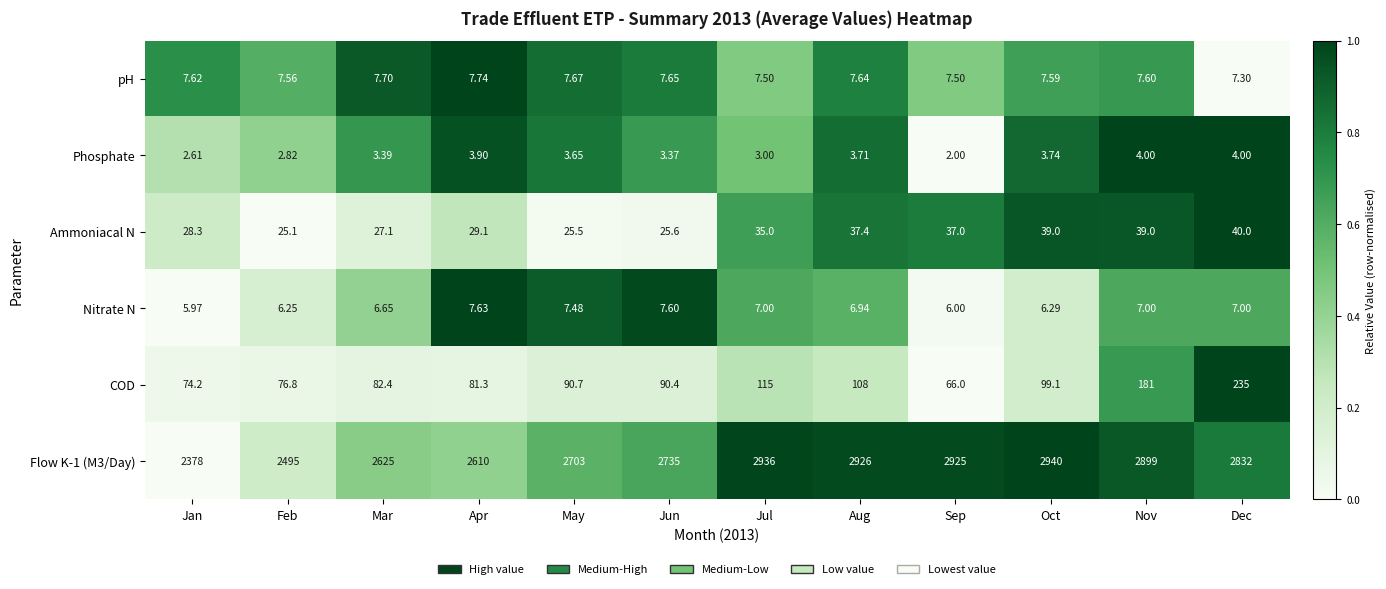

Rank the categories by COD value from lowest to highest.

Sep, Jan, Feb, Apr, Mar, Jun, May, Oct, Aug, Jul, Nov, Dec